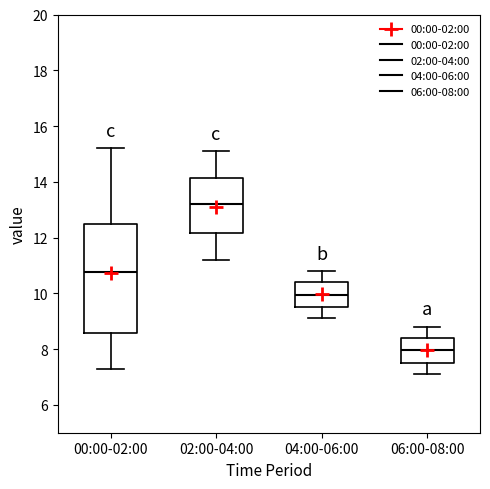

Reading left to right, read every box against the y-axis: the position of its median line, the range the box covers, and the ends of its whiskers. The values are not printed on the chart, so give them approximately, as read against the axis.

00:00-02:00: median 10.8, box 8.6 to 12.6, whiskers 7.4 to 15.2
02:00-04:00: median 13.2, box 12.2 to 14.2, whiskers 11.2 to 15.2
04:00-06:00: median 10.0, box 9.6 to 10.4, whiskers 9.2 to 10.8
06:00-08:00: median 8.0, box 7.6 to 8.4, whiskers 7.2 to 8.8